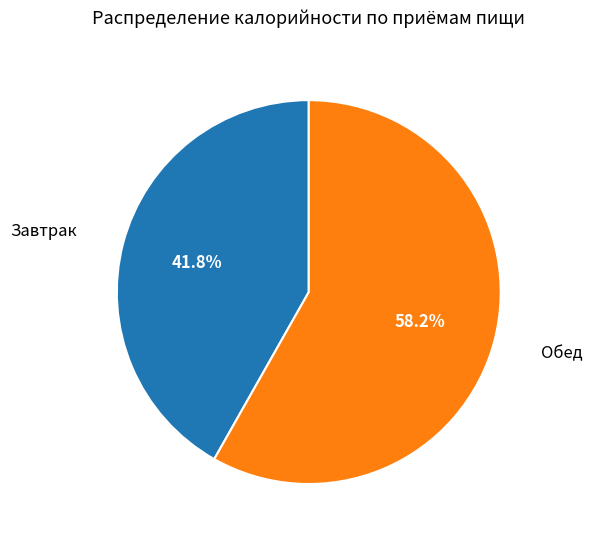

Does any single category account for the majority?

Yes